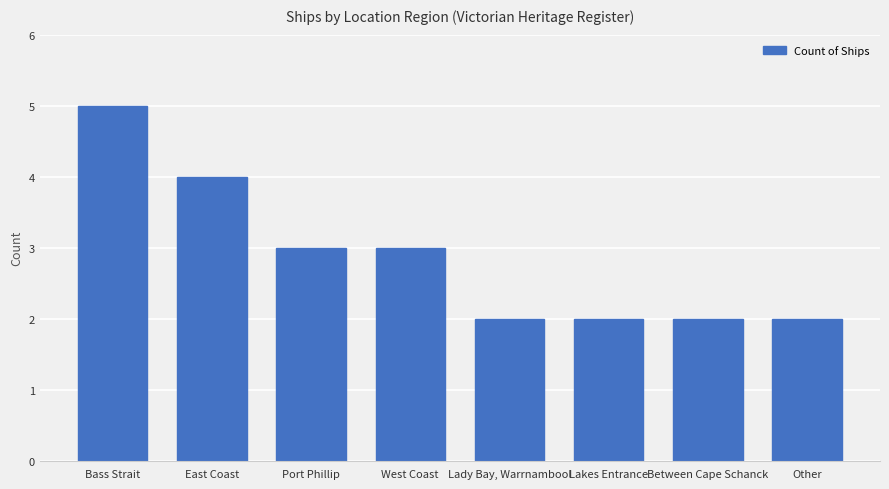

What position from the right is Bass Strait?

8